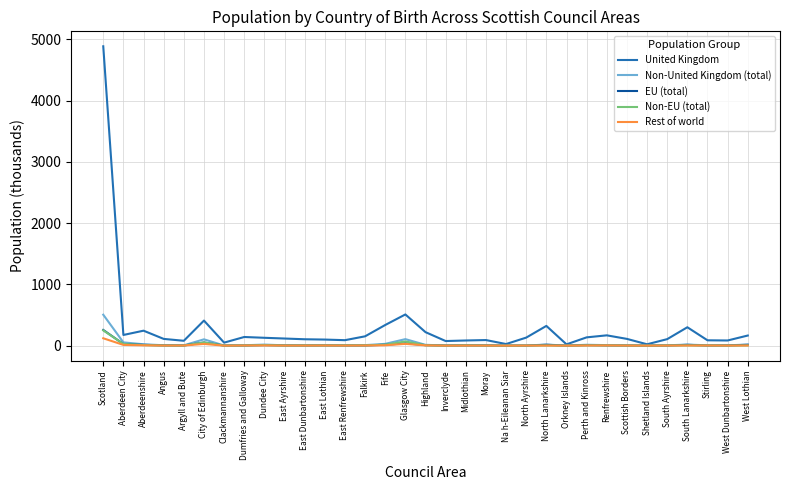

Does the chart have visible grid lines?

Yes